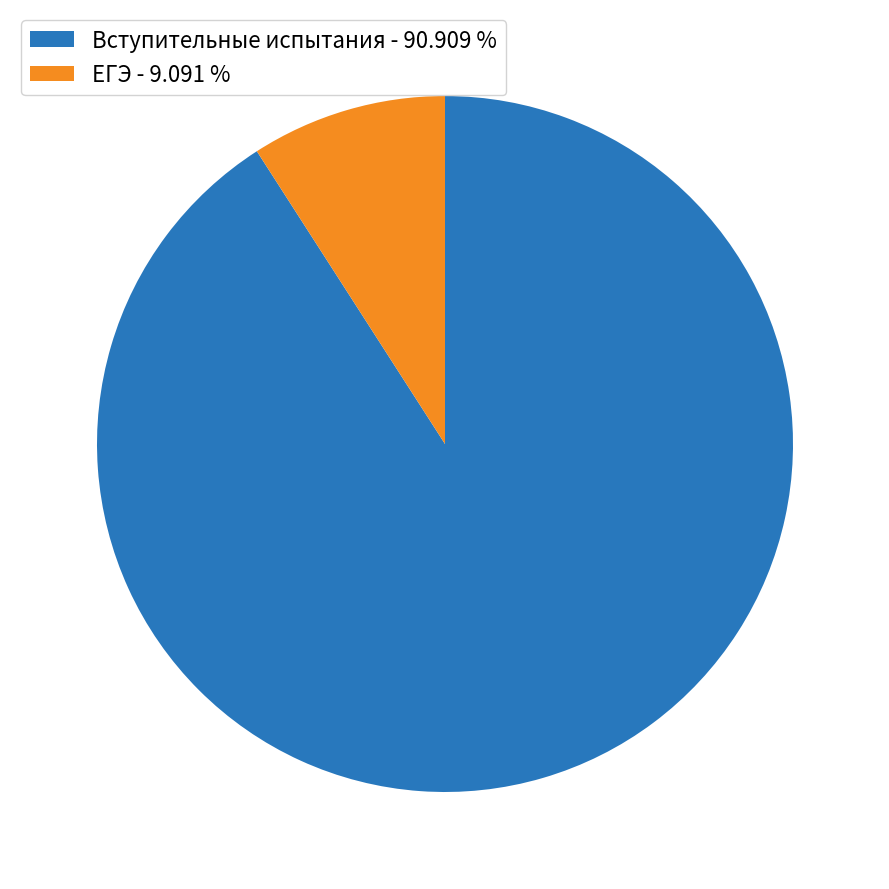

Does Вступительные испытания - 90.909 % account for over 50% of the chart?

Yes